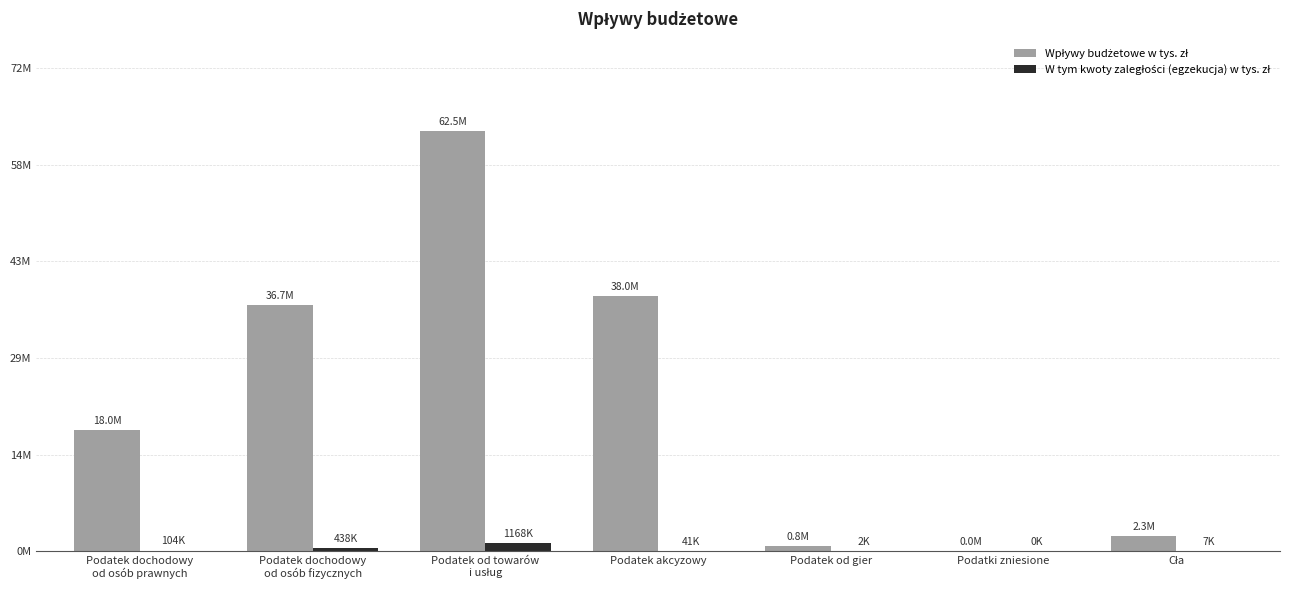

Does the chart contain stacked bars?

No